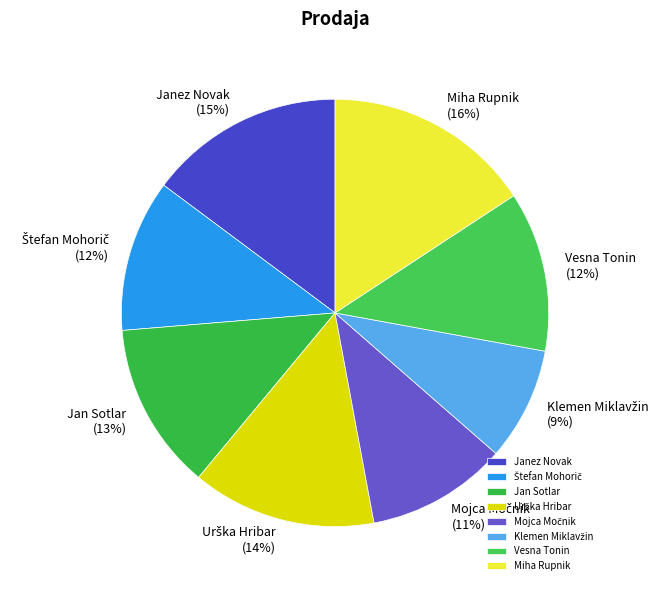

Does Janez Novak represent more than half of the total?

No